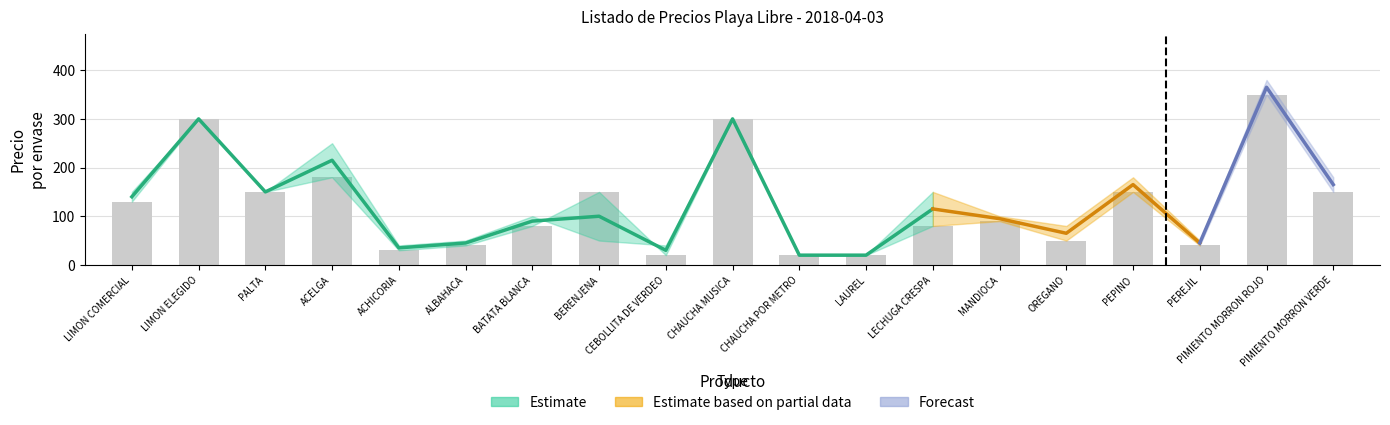

List the labels in order of value, smallest first.

CEBOLLITA DE VERDEO, CHAUCHA POR METRO, LAUREL, ACHICORIA, ALBAHACA, PEREJIL, OREGANO, BATATA BLANCA, LECHUGA CRESPA, MANDIOCA, LIMON COMERCIAL, PALTA, BERENJENA, PEPINO, PIMIENTO MORRON VERDE, ACELGA, LIMON ELEGIDO, CHAUCHA MUSICA, PIMIENTO MORRON ROJO